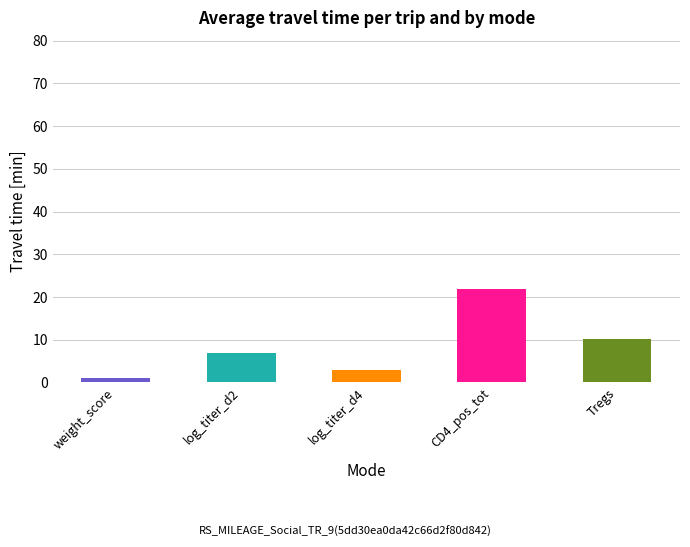

Rank the categories by value from highest to lowest.

CD4_pos_tot, Tregs, log_titer_d2, log_titer_d4, weight_score